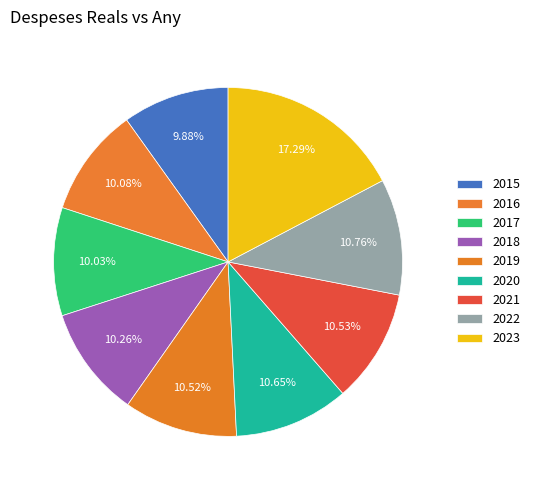

How many segments does this pie chart have?

9